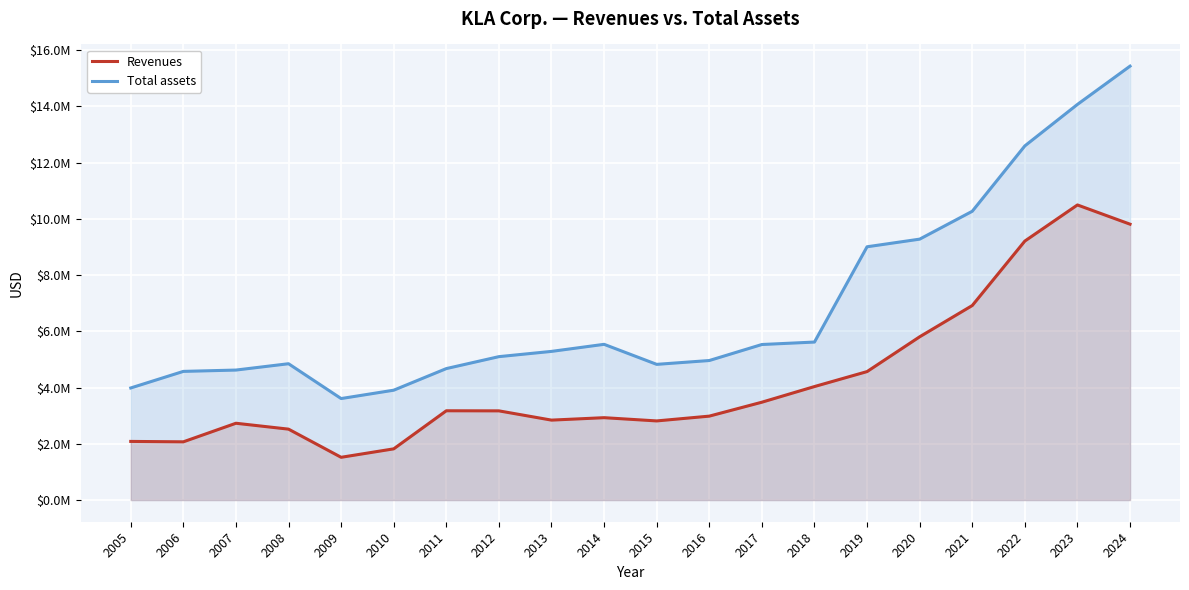

Reading left to right, what are all the values shown in this chart?

Revenues: 2085153	2070627	2731229	2521716	1520216	1820760	3175167	3171944	2842781	2929408	2814049	2984493	3480014	4036701	4568904	5806424	6918734	9211883	10496056	9812247
Total assets: 3986372	4575911	4623249	4848390	3609538	3907056	4675521	5100308	5287357	5538664	4826012	4962432	5532173	5619356	9008516	9279960	10271124	12597088	14072357	15433566